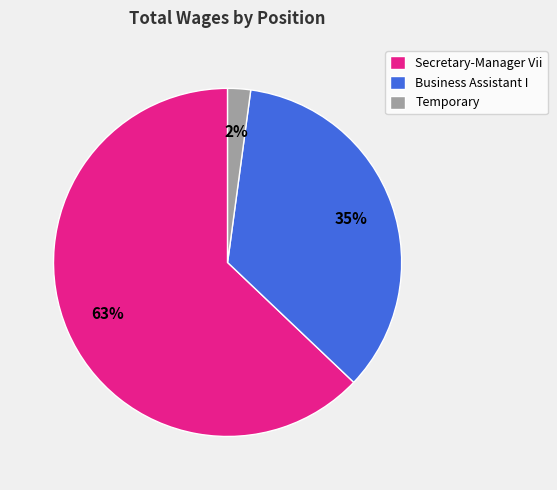

Count the number of slices in the pie.

3